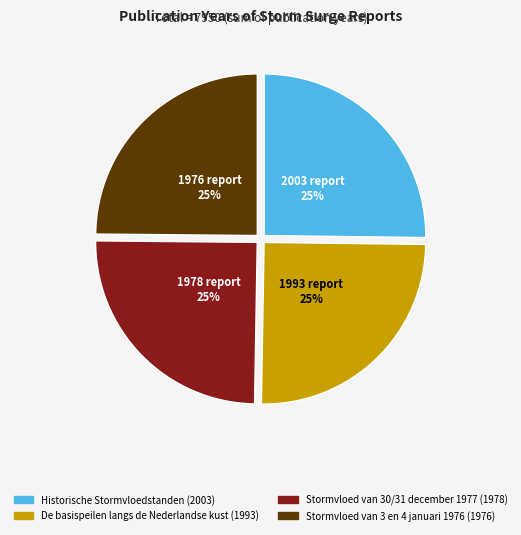

What is the ratio of the value at Stormvloed van 3 en 4 januari 1976 (1976) to the value at Stormvloed van 30/31 december 1977 (1978)?

1.0